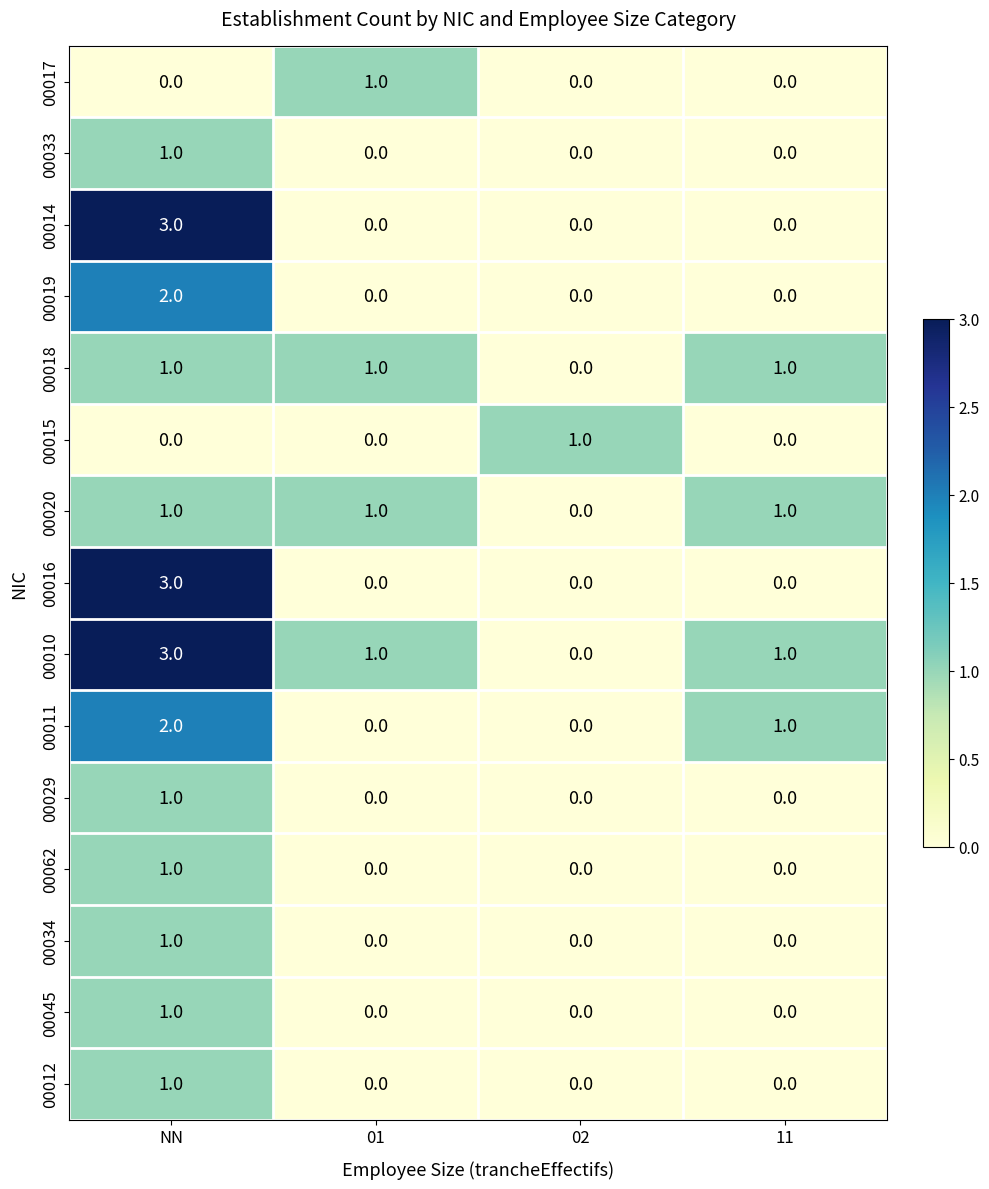

Which series has the largest total across all categories?

00010